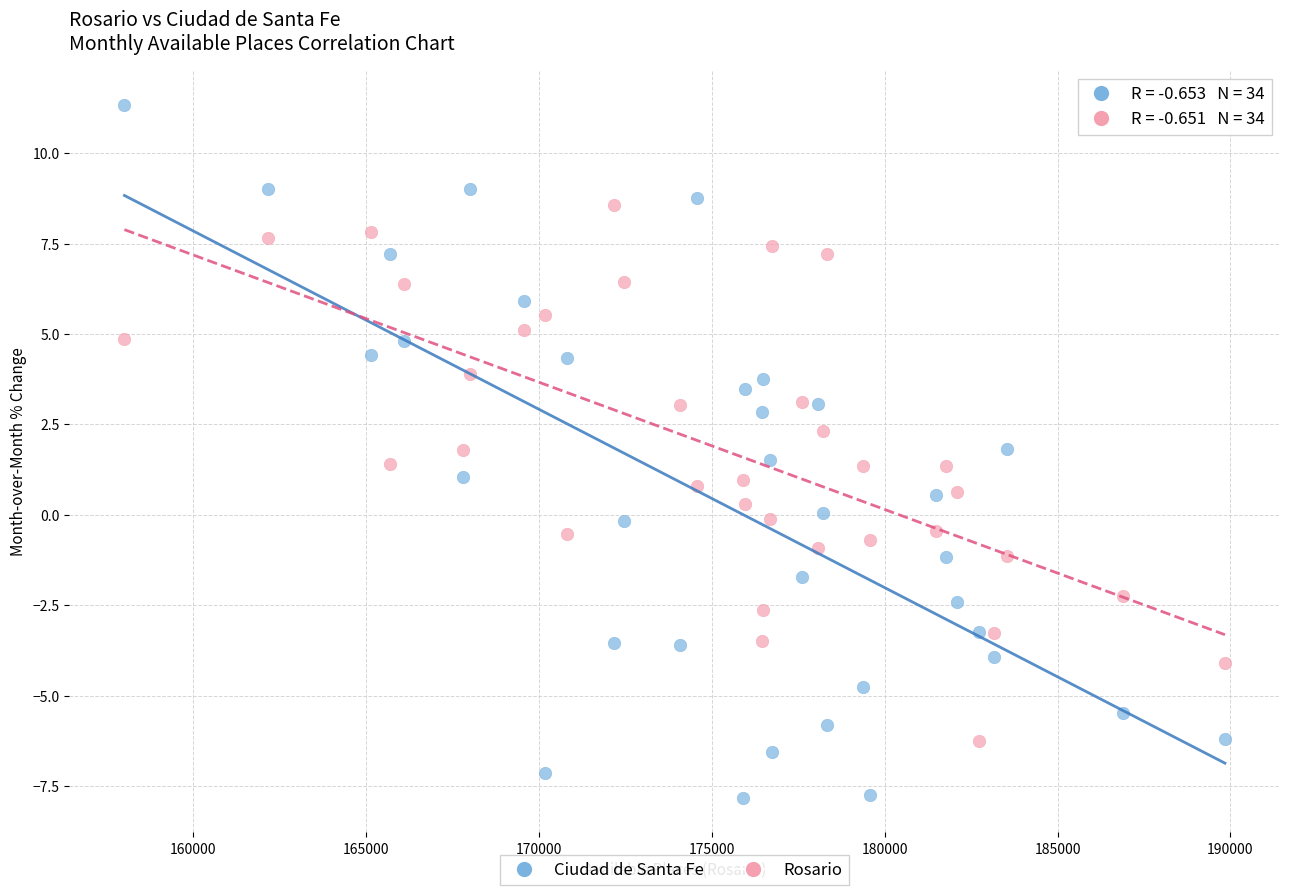

Which series reaches the minimum Y coordinate?

Ciudad de Santa Fe